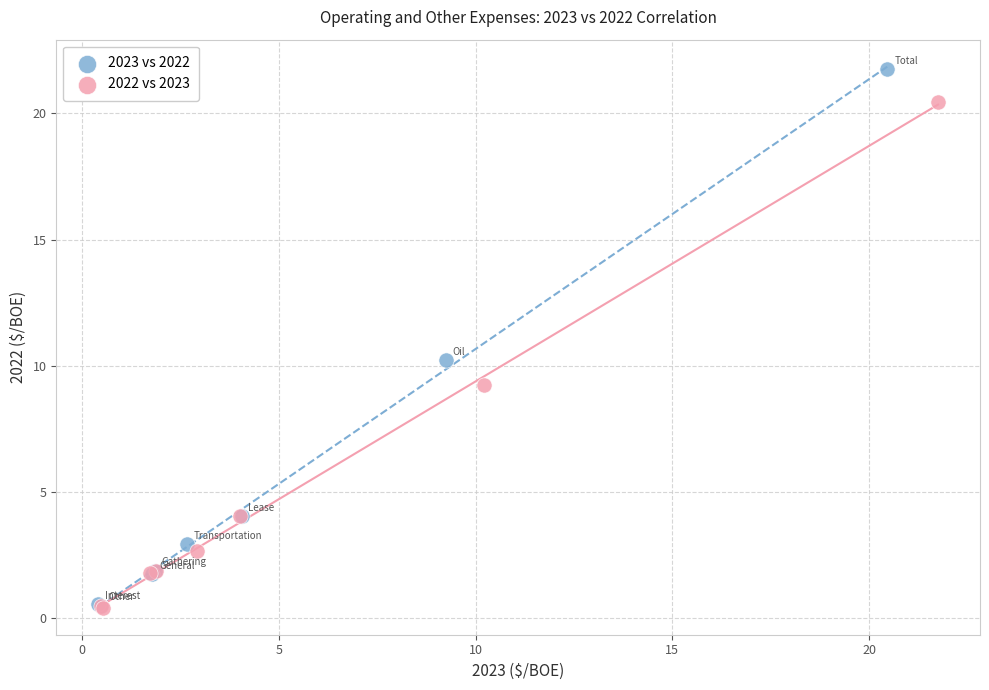

Which series reaches the maximum Y coordinate?

2023 vs 2022